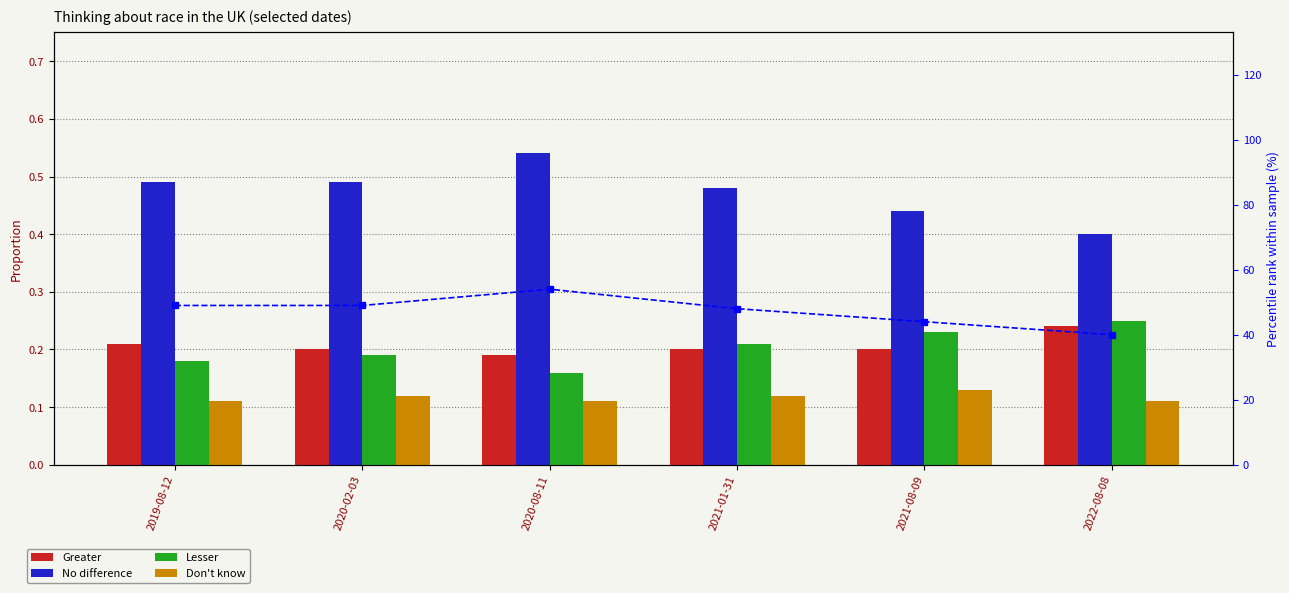

What position from the right is 2019-08-12?

6